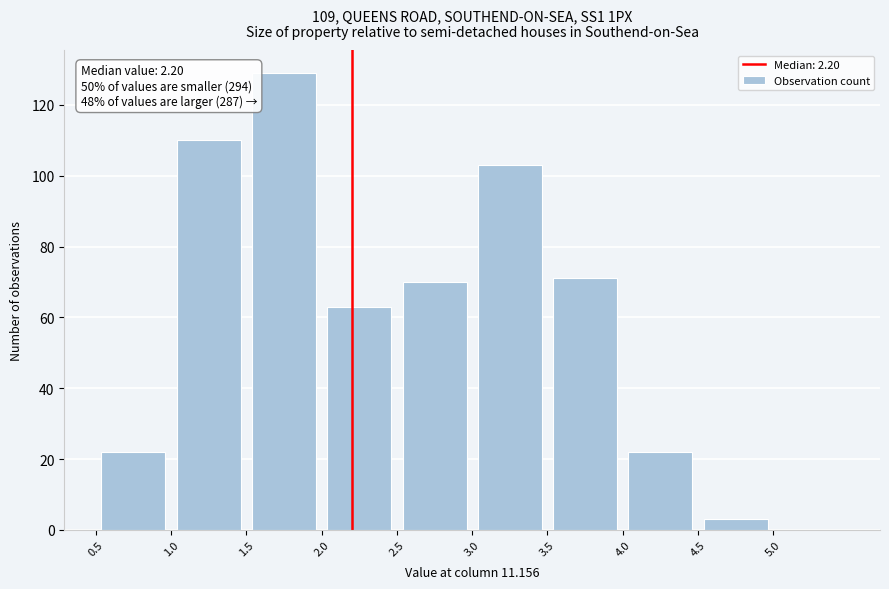

Over which range of the x-axis is the bar tallest?

1.5 to 2.0